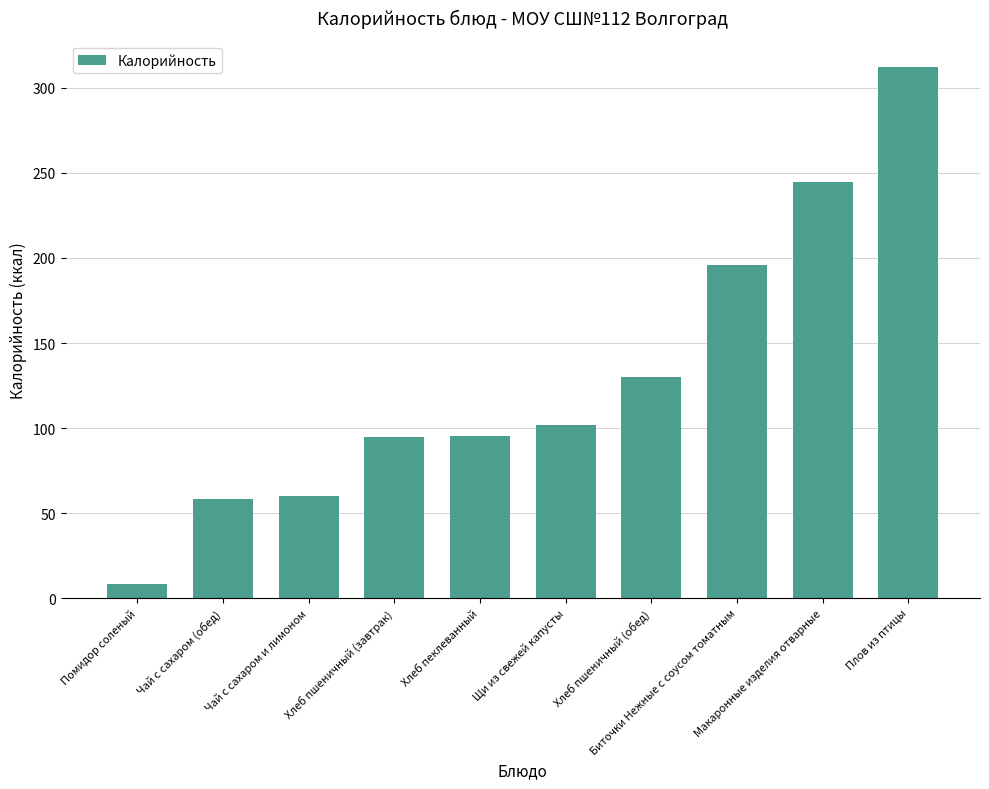

What is the sum of the values at Чай с сахаром (обед) and Плов из птицы?

370.0